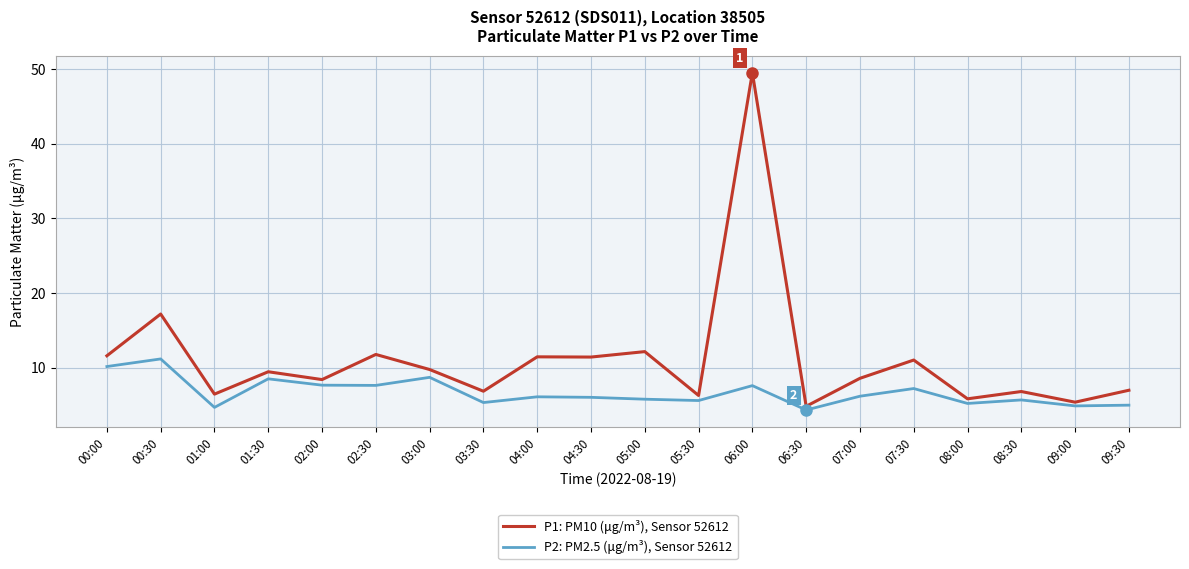

True or false: P2: PM2.5 (μg/m³), Sensor 52612 and P1: PM10 (μg/m³), Sensor 52612 cross at least once.

False